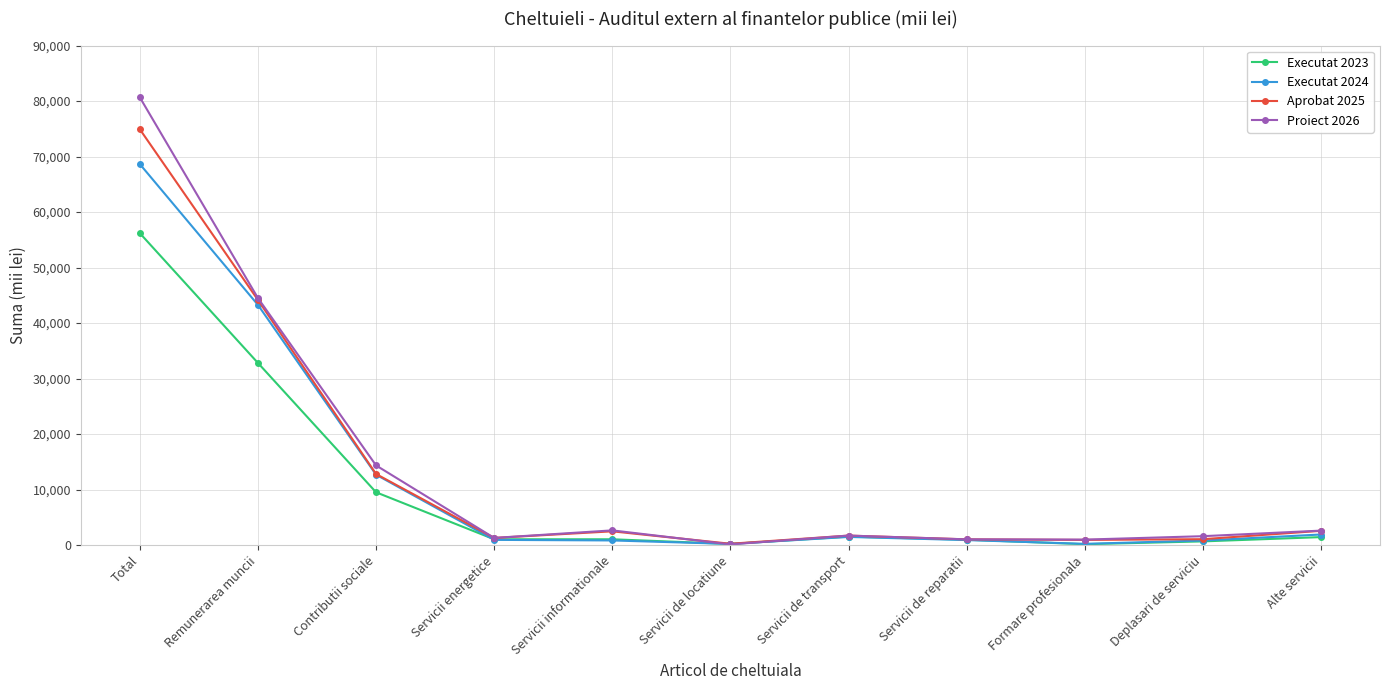

What is the value of the Executat 2023 point at the 10th from the left?

669.2